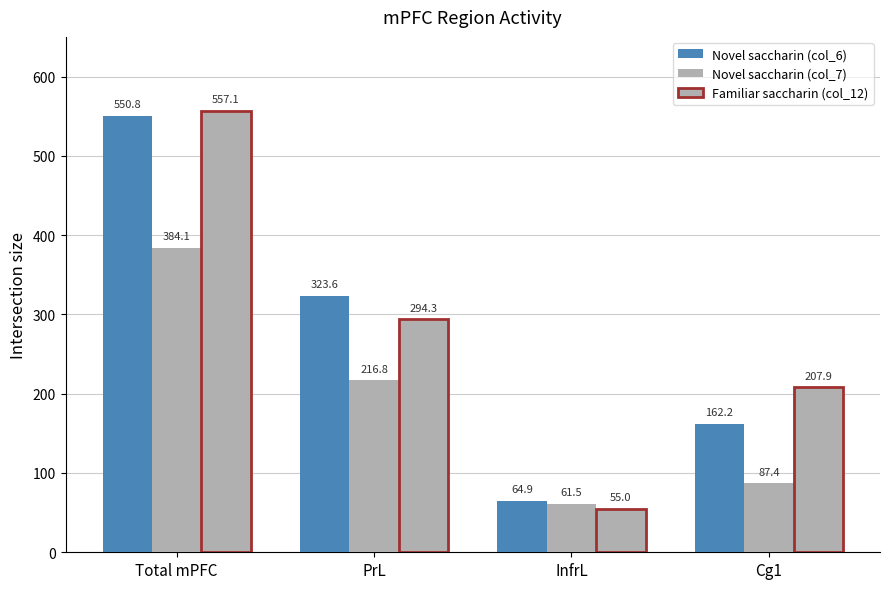

Does the chart contain stacked bars?

No